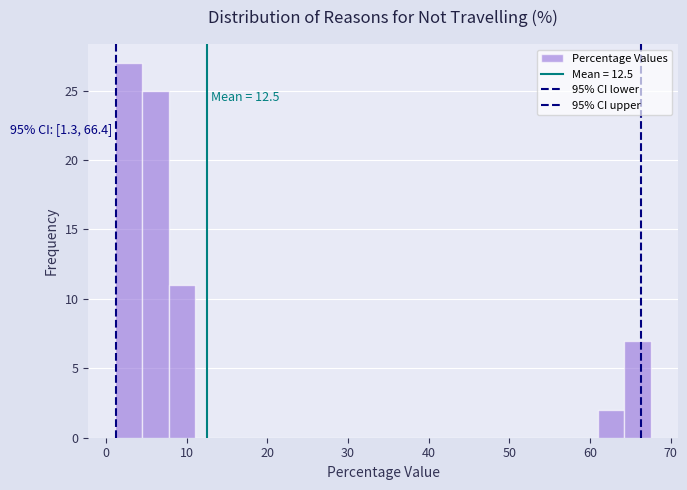

Read against the x-axis, roughly where is the centre of the tallest bar?

3